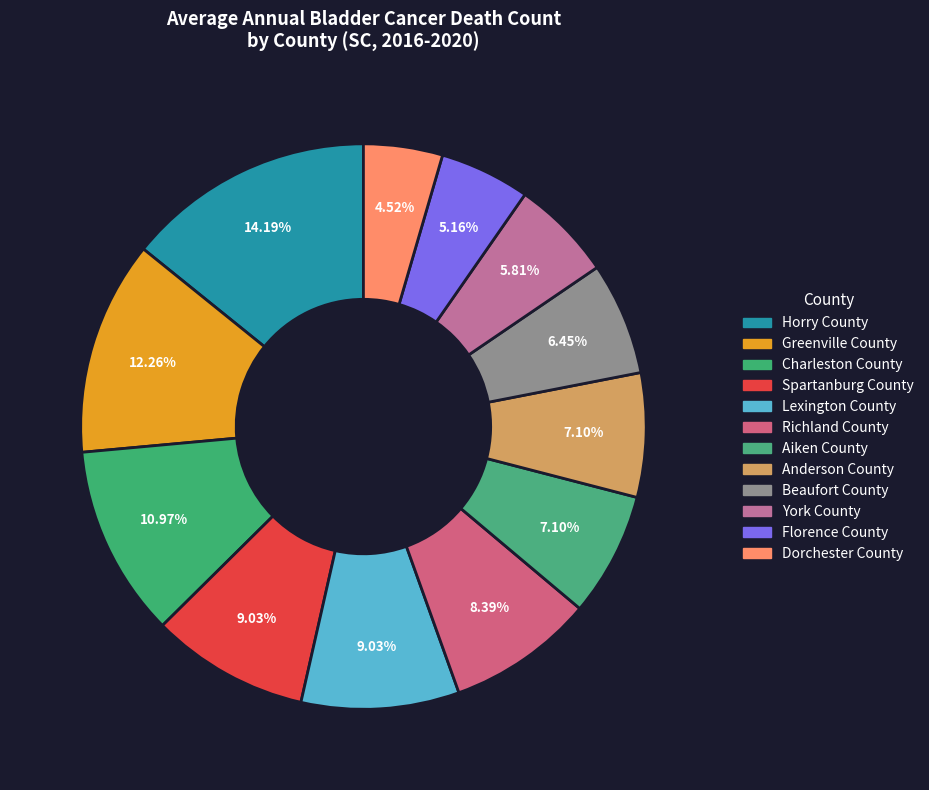

The Richland County slice represents 1% of the pie. True or false?

False